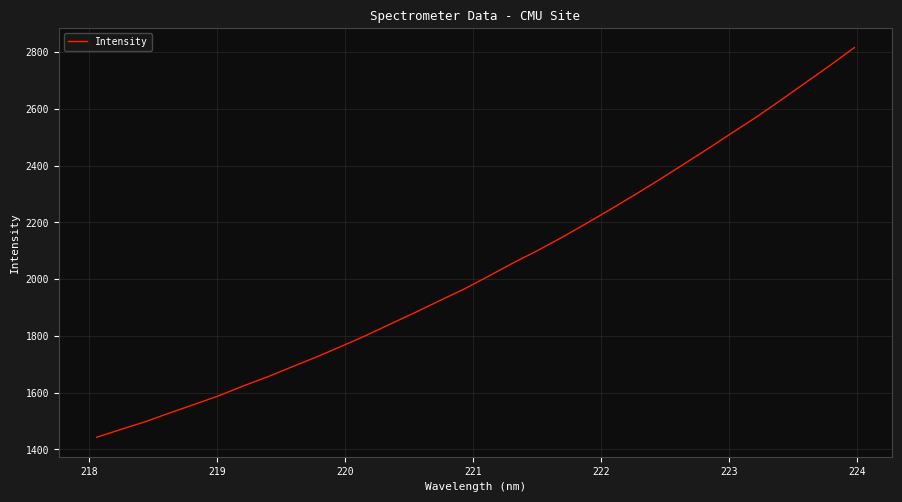

What is the difference between the maximum and minimum values?

1373.0